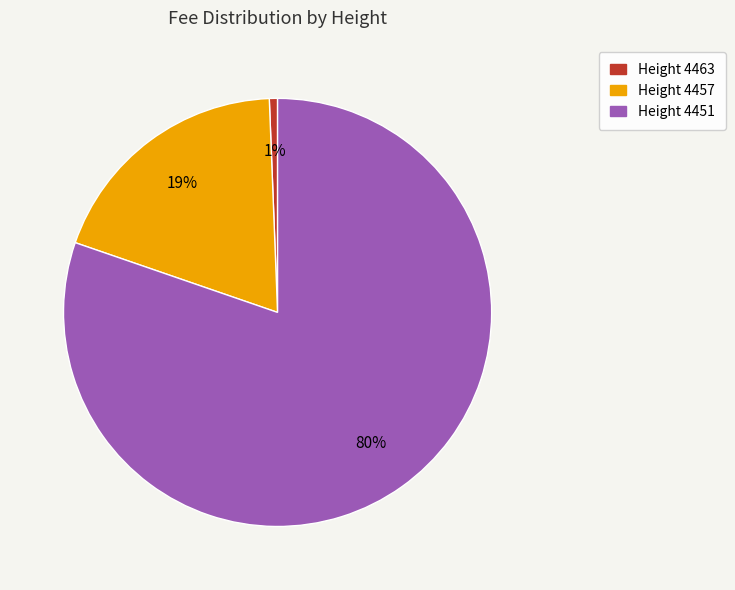

Does any single category account for the majority?

Yes